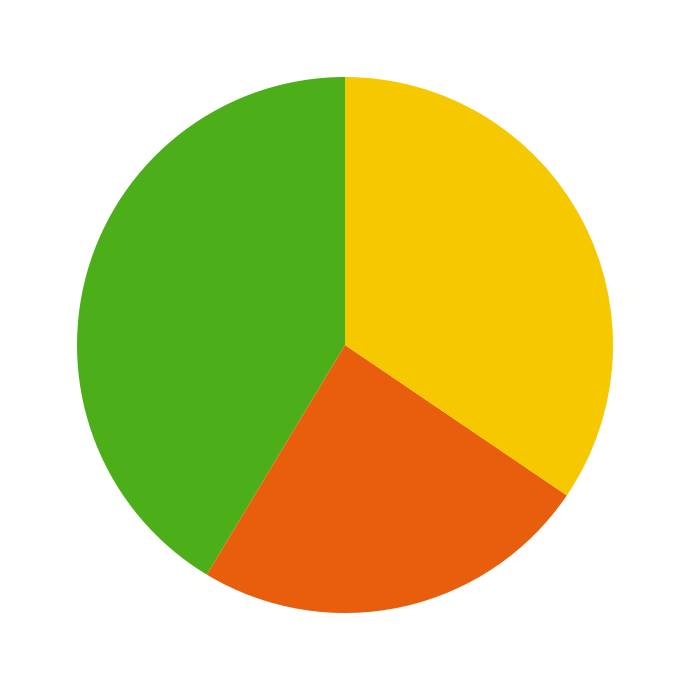

Is there a majority slice in this chart?

No